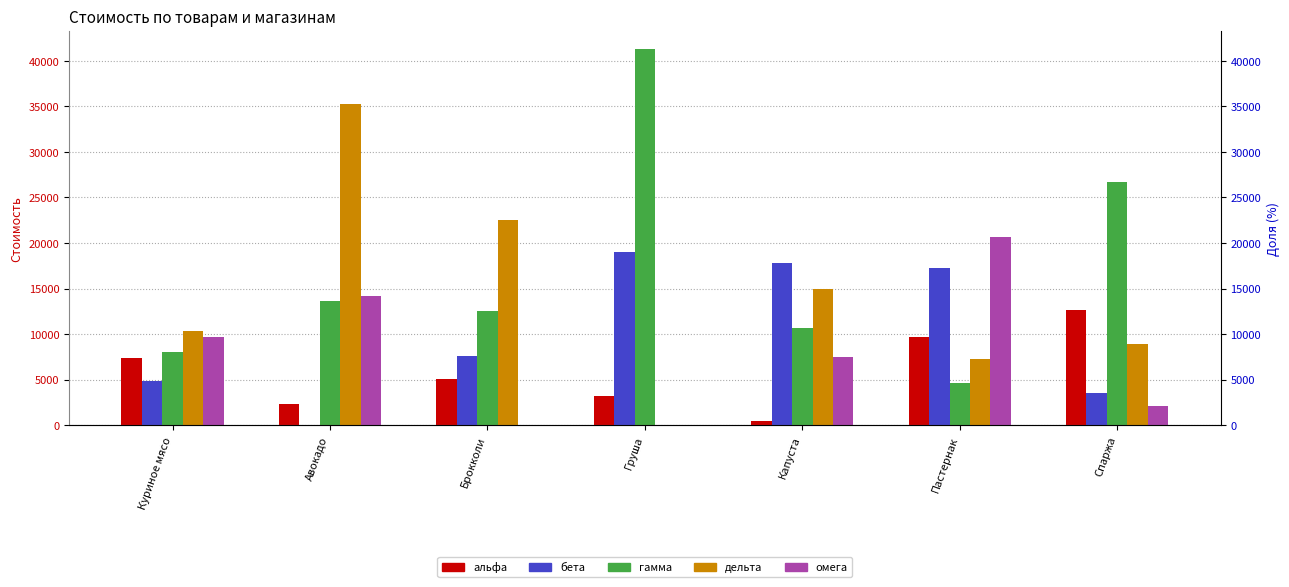

The value of гамма at Куриное мясо is 7988. True or false?

True